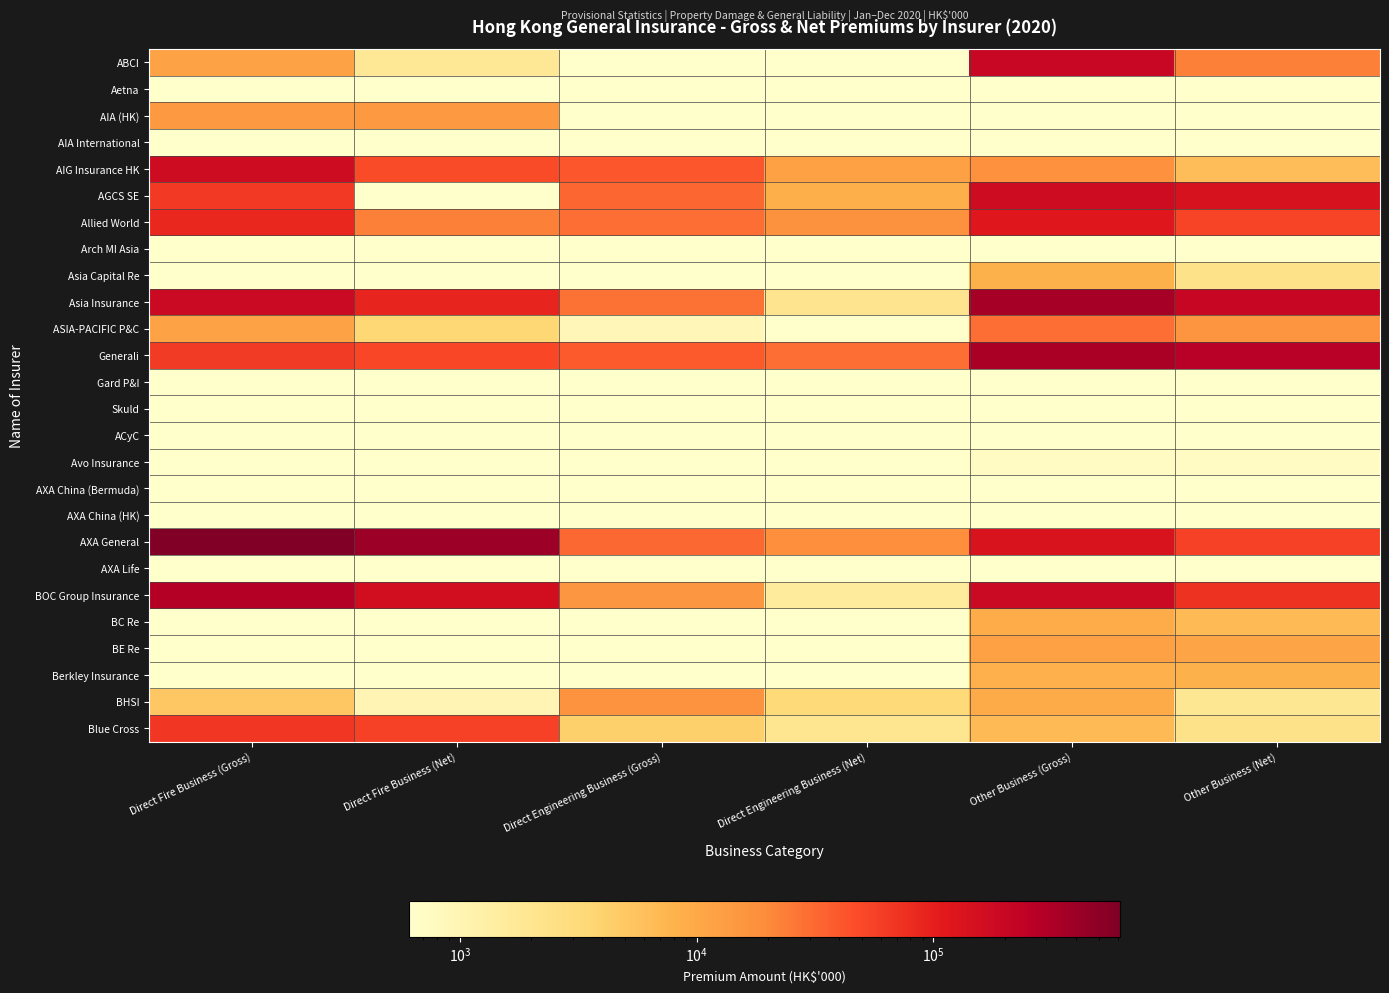

Which has a higher value, Direct Engineering Business (Net) or Direct Engineering Business (Gross)?

Direct Engineering Business (Gross)